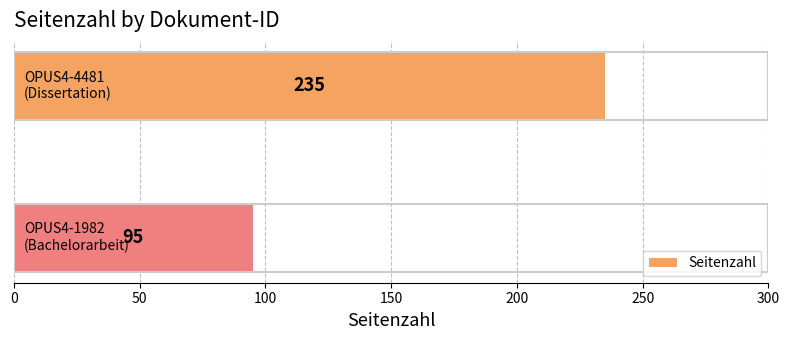

How many values are between 95 and 235?

2